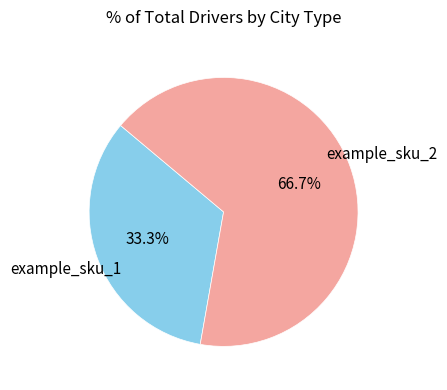

To the nearest percent, what is the difference between the example_sku_1 and example_sku_2 slice percentages?

33%